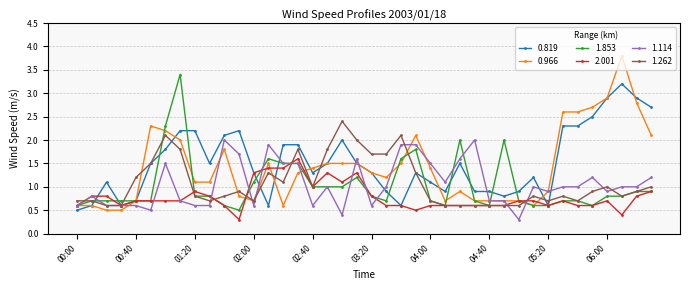

What is the sum of all 1.114 values?

42.4